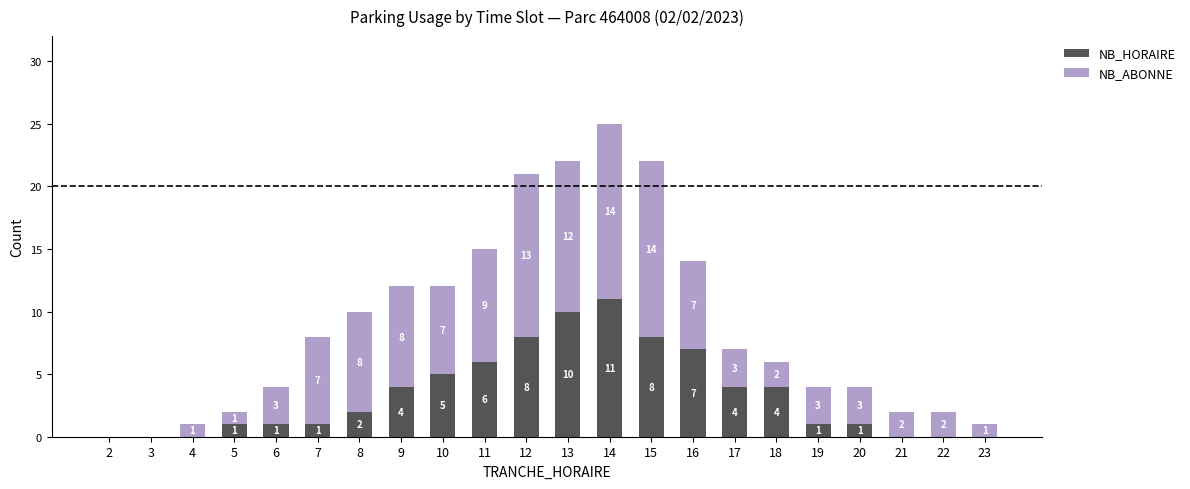

Reading left to right, transcribe the values for NB_HORAIRE.

2=0	3=0	4=0	5=1	6=1	7=1	8=2	9=4	10=5	11=6	12=8	13=10	14=11	15=8	16=7	17=4	18=4	19=1	20=1	21=0	22=0	23=0